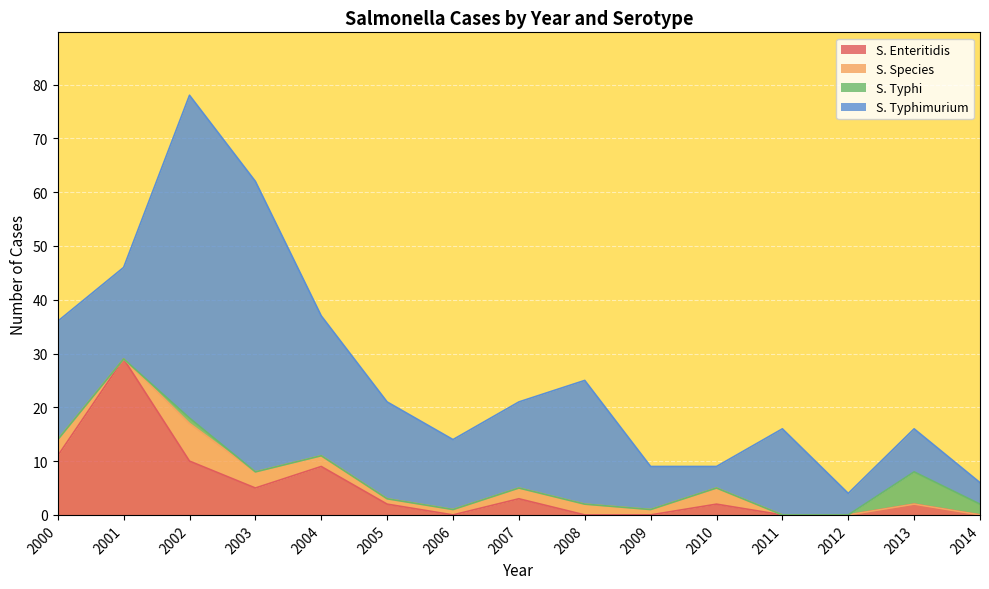

How many series are shown in this chart?

4